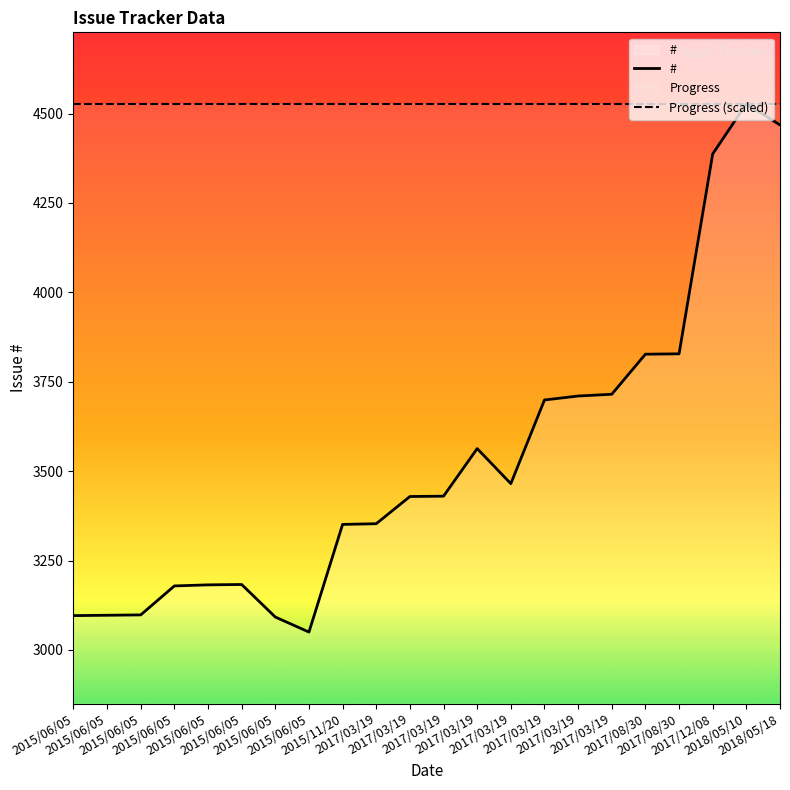

Which category has the highest value across all series?

2018/05/10